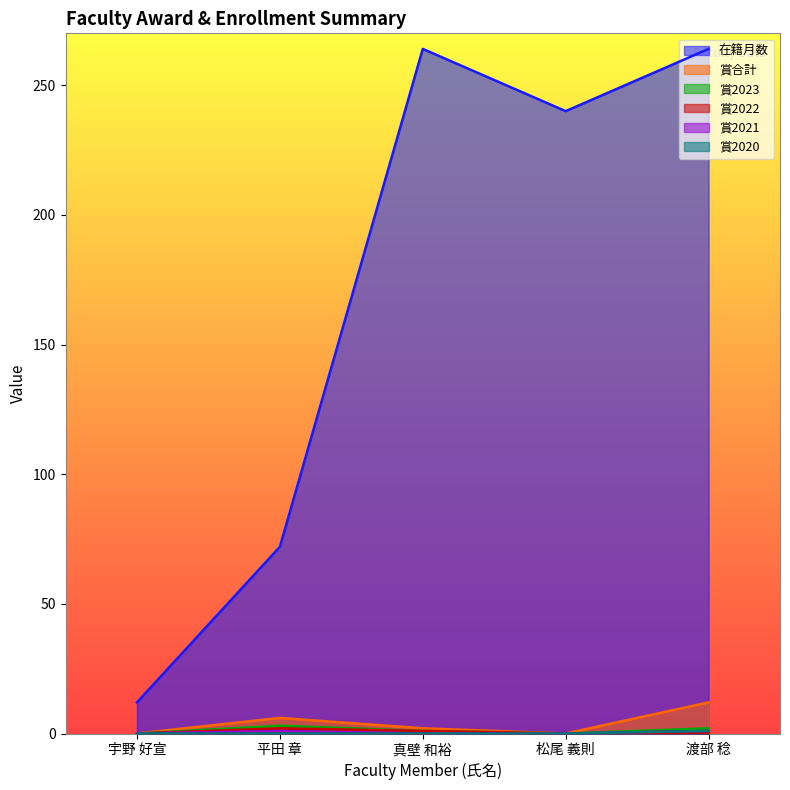

Is the value of 在籍月数 at 平田 章 greater than the value of 賞合計 at 真壁 和裕?

Yes